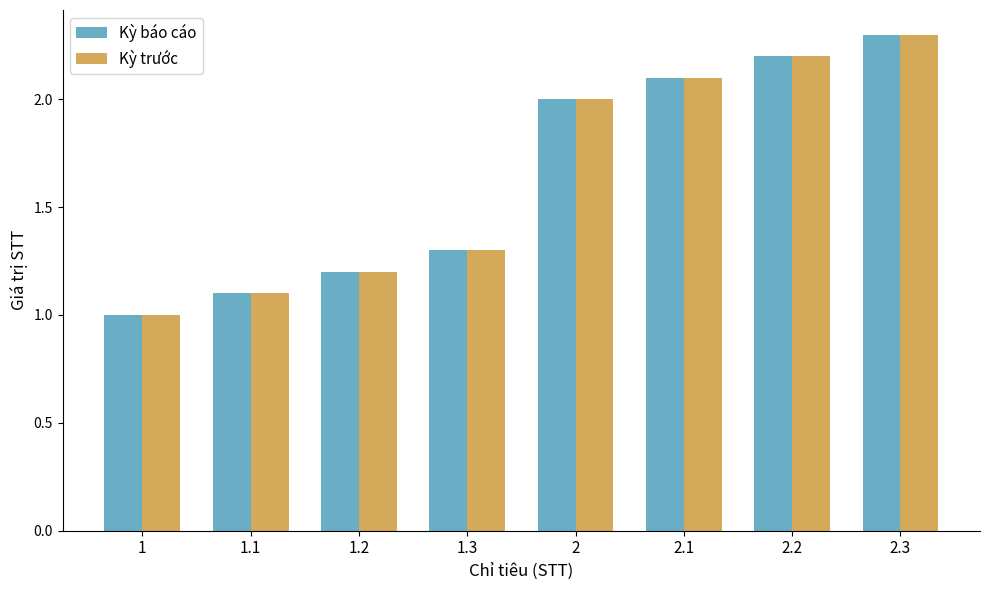

Does the chart contain any negative values?

No